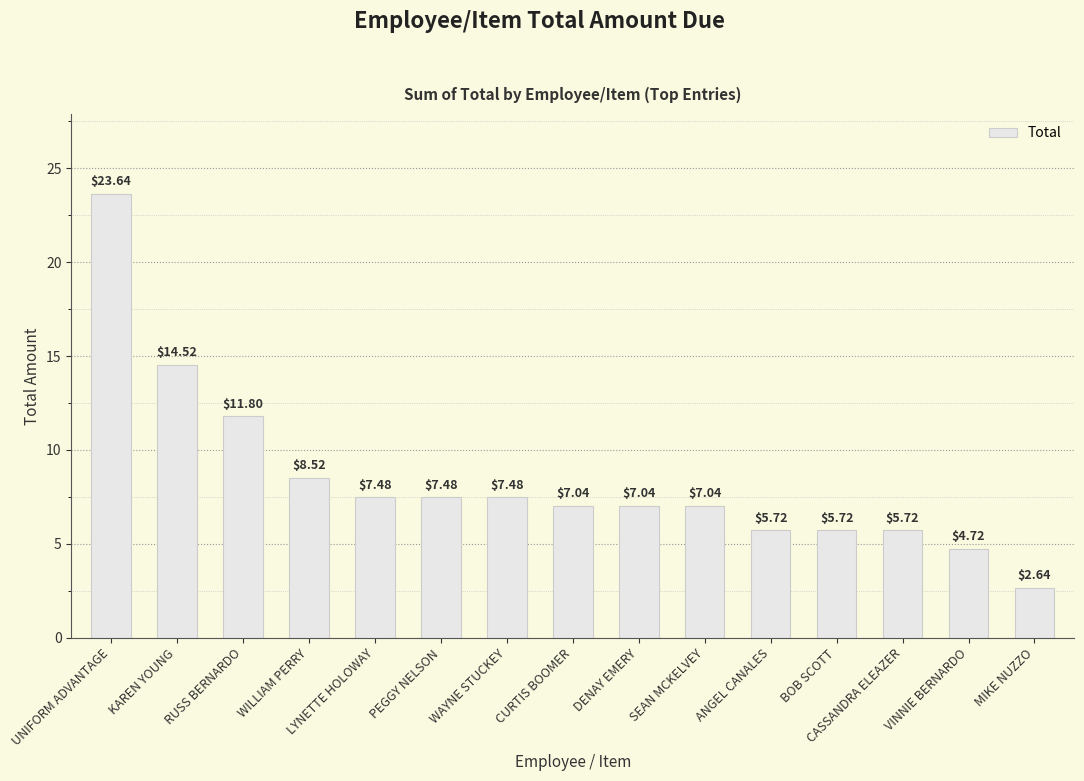

What is the label of the 10th bar from the left?

SEAN MCKELVEY